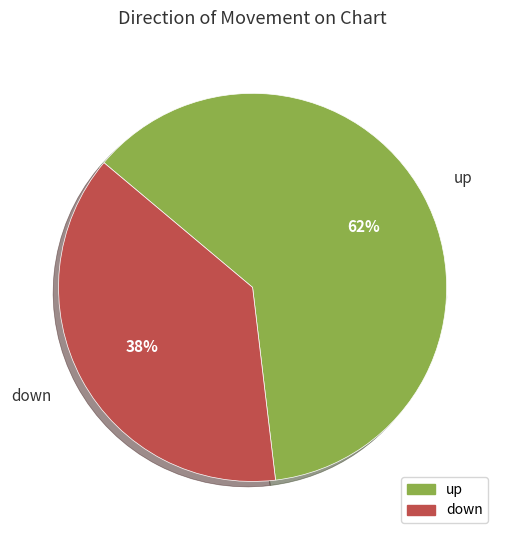

Which slice is the smallest?

down